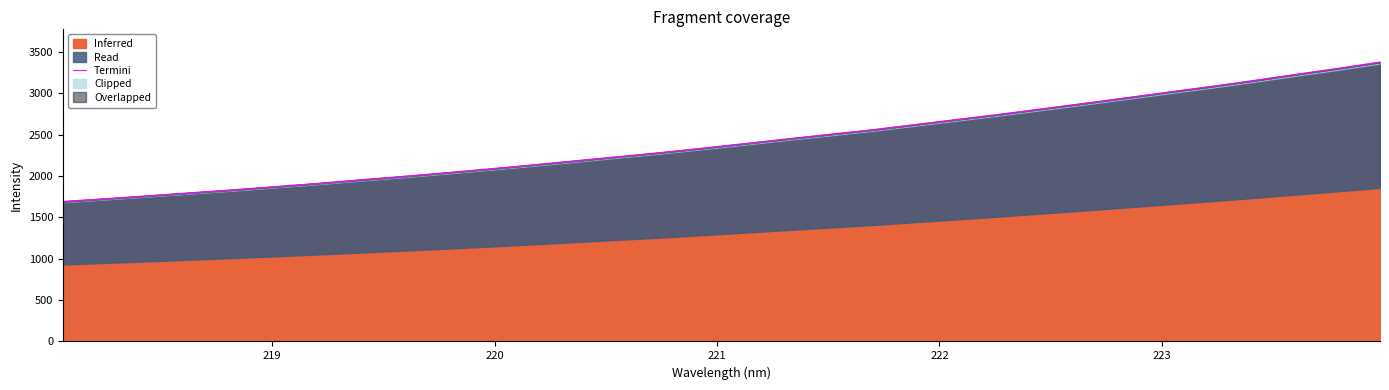

What is the lowest value of the Inferred series?

1692.1